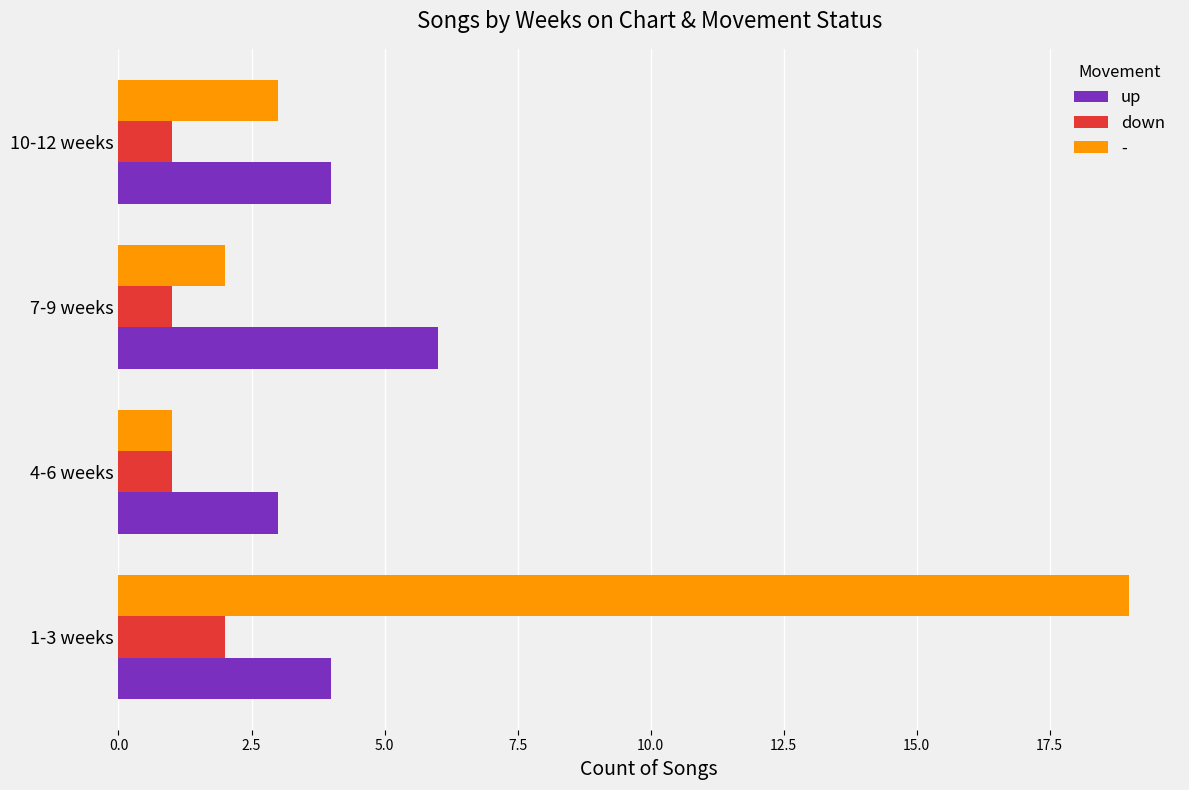

What is the difference between the maximum and minimum values in the up series?

3